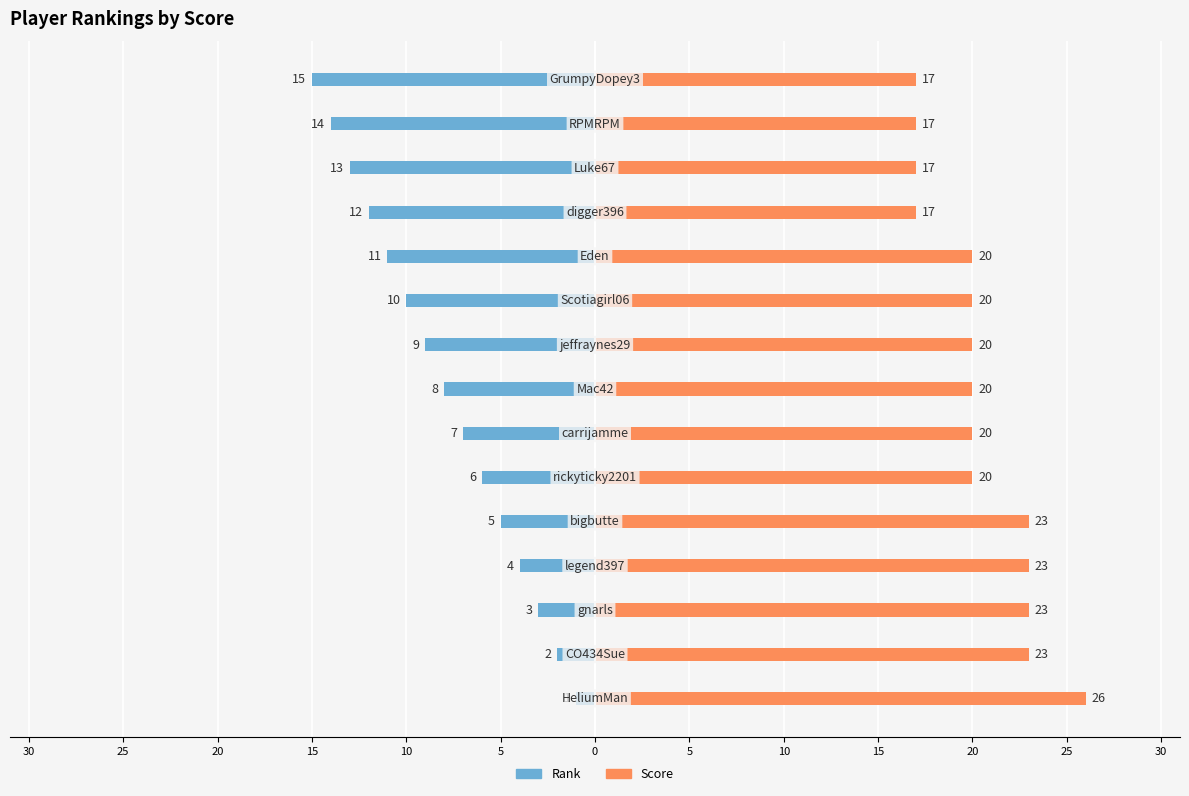

Rank the series by their average value, from lowest to highest.

Rank, Score